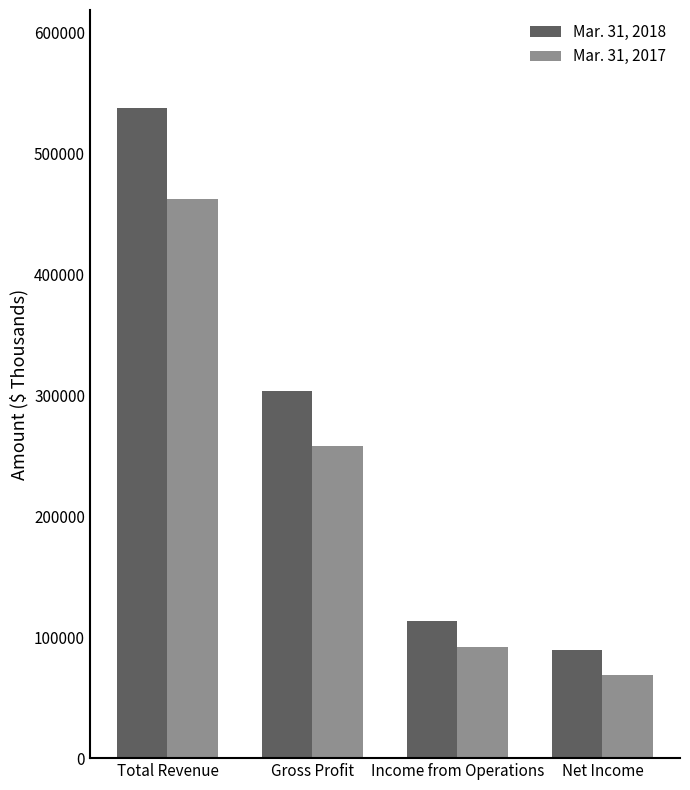

What is the difference between the maximum and minimum values in the Mar. 31, 2017 series?

392963